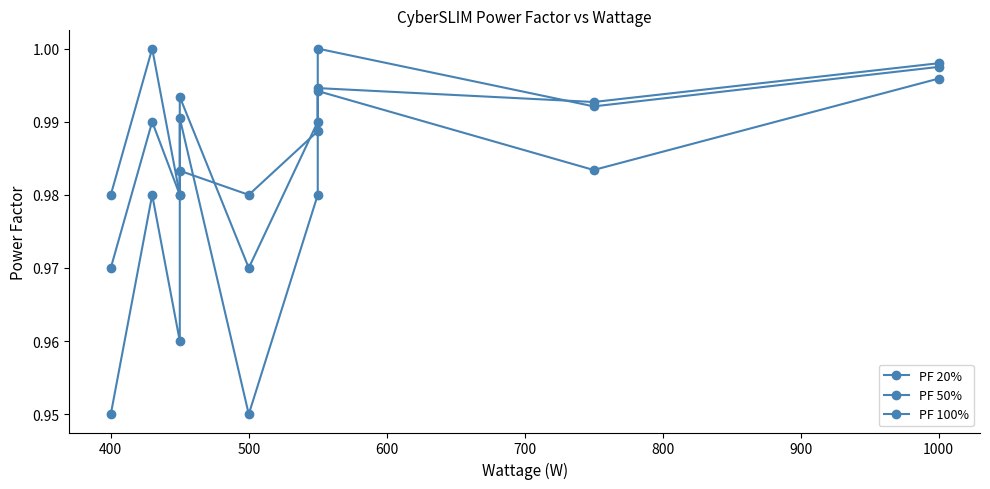

Is this an area chart (filled region under the line)?

No